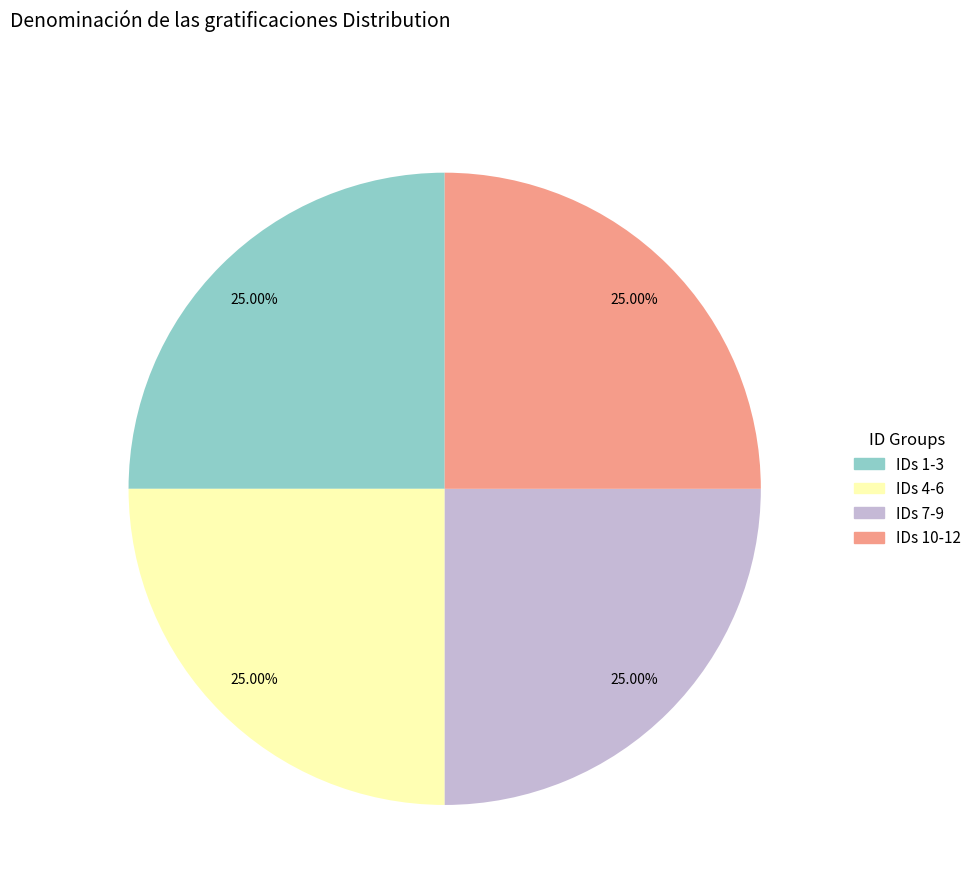

Is there any slice that represents more than half of the pie?

No